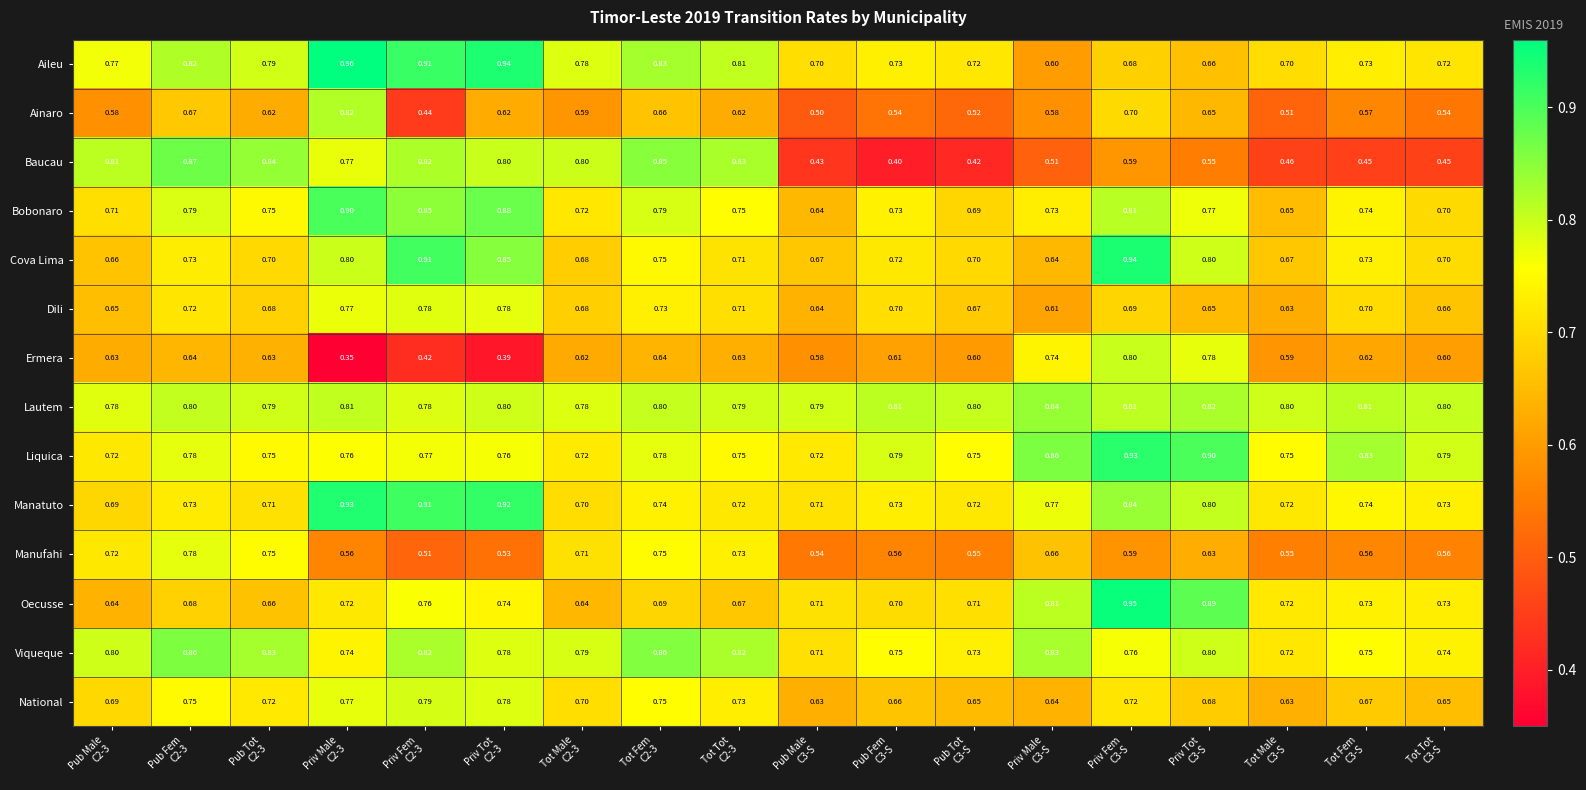

Which series has the largest range (max minus min)?

Baucau